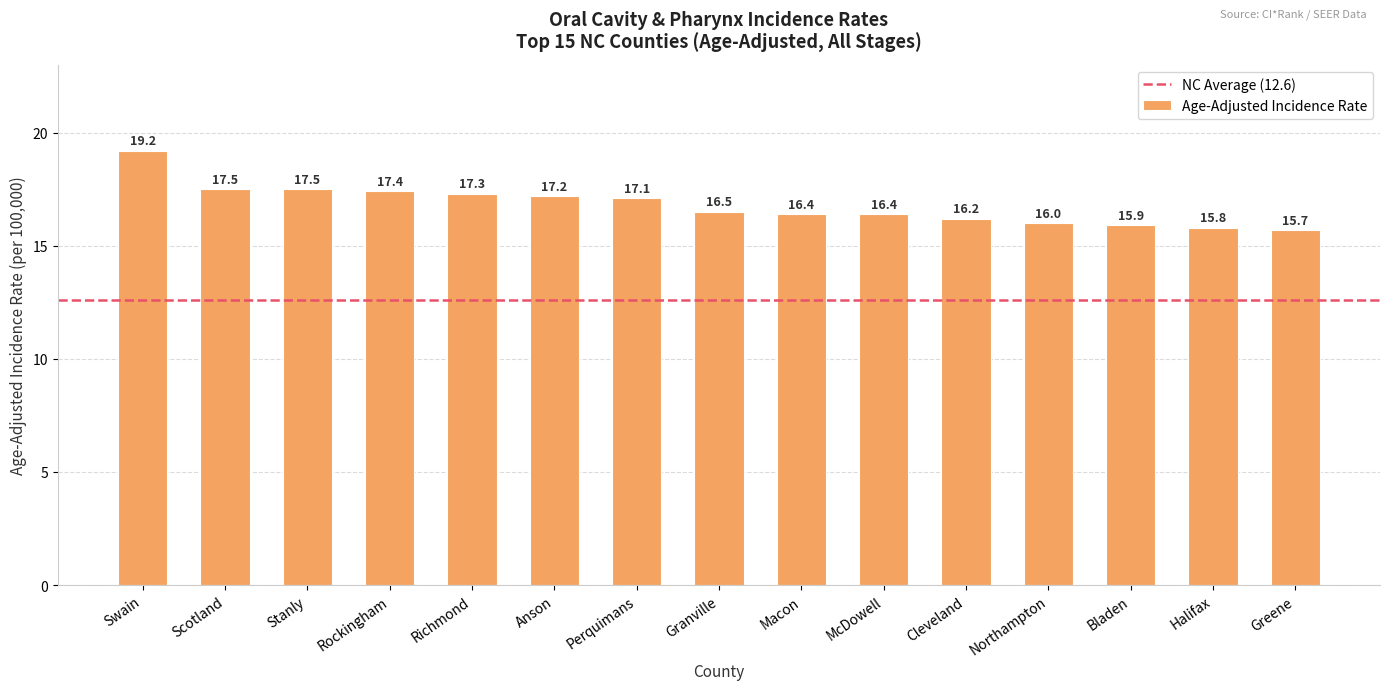

What is the difference between the values at Cleveland and Stanly?

1.3